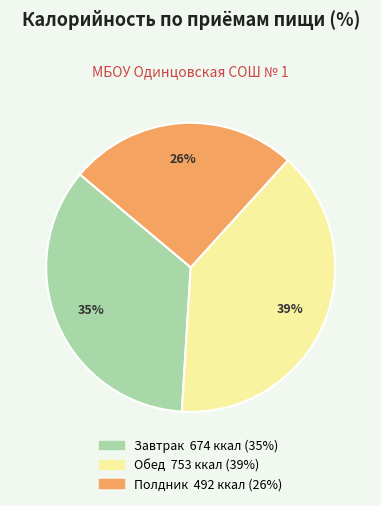

Is the sum of Полдник and Обед greater than half?

Yes